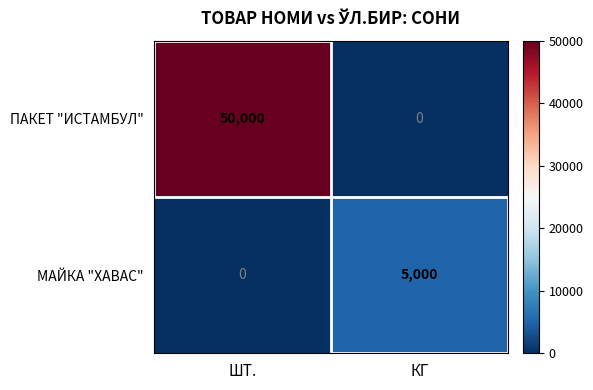

At how many categories does at least one series exceed 16880?

1